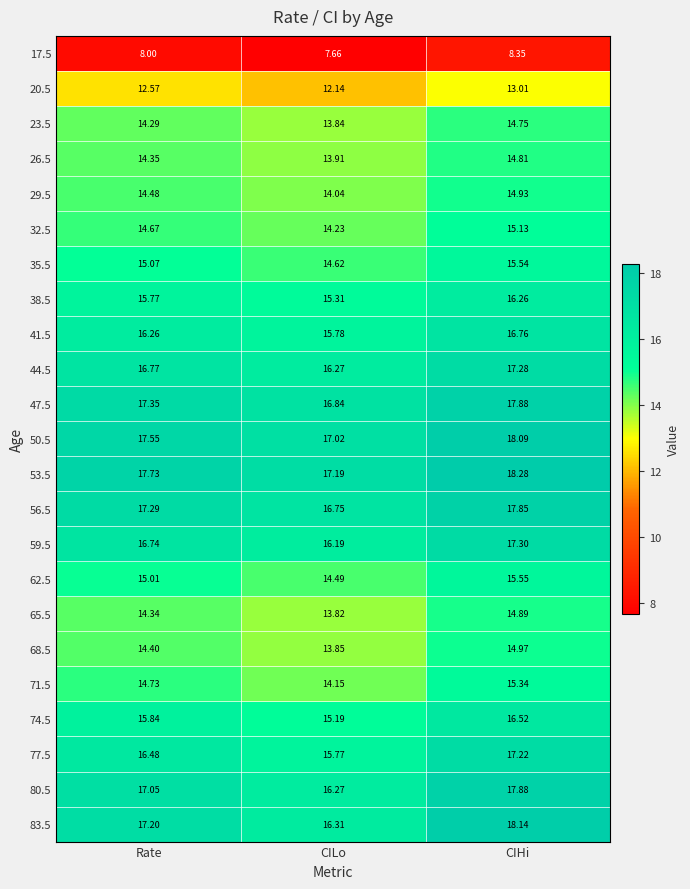

Where does the 83.5 series first go above 17?

Rate